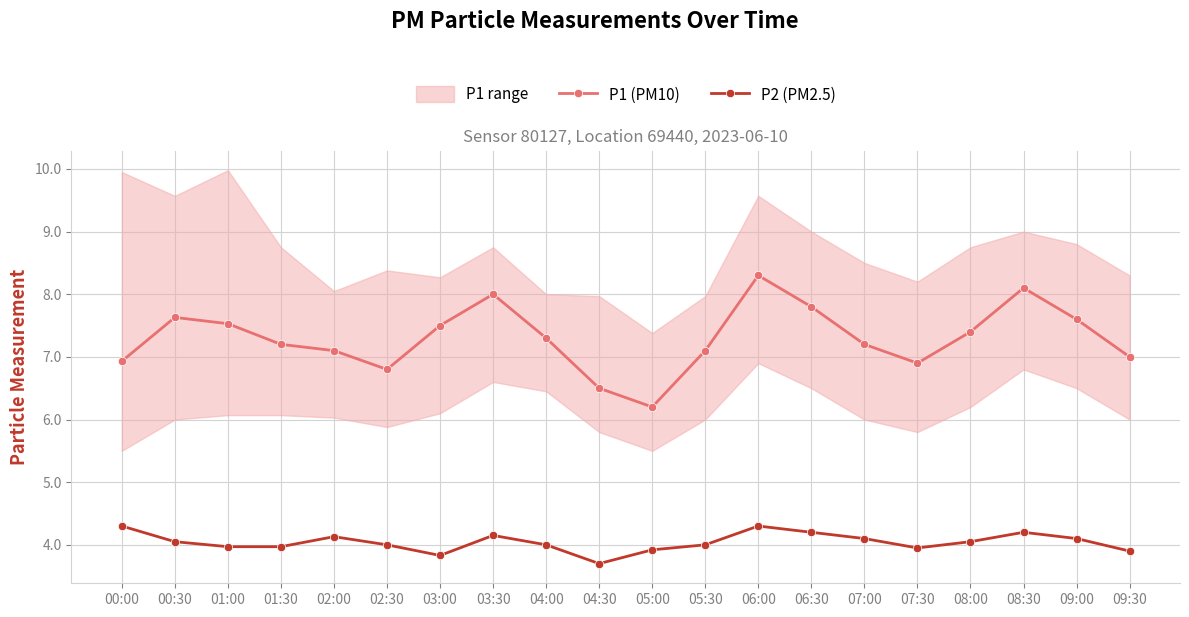

Where does the P1 (PM10) series first go above 7?

00:30